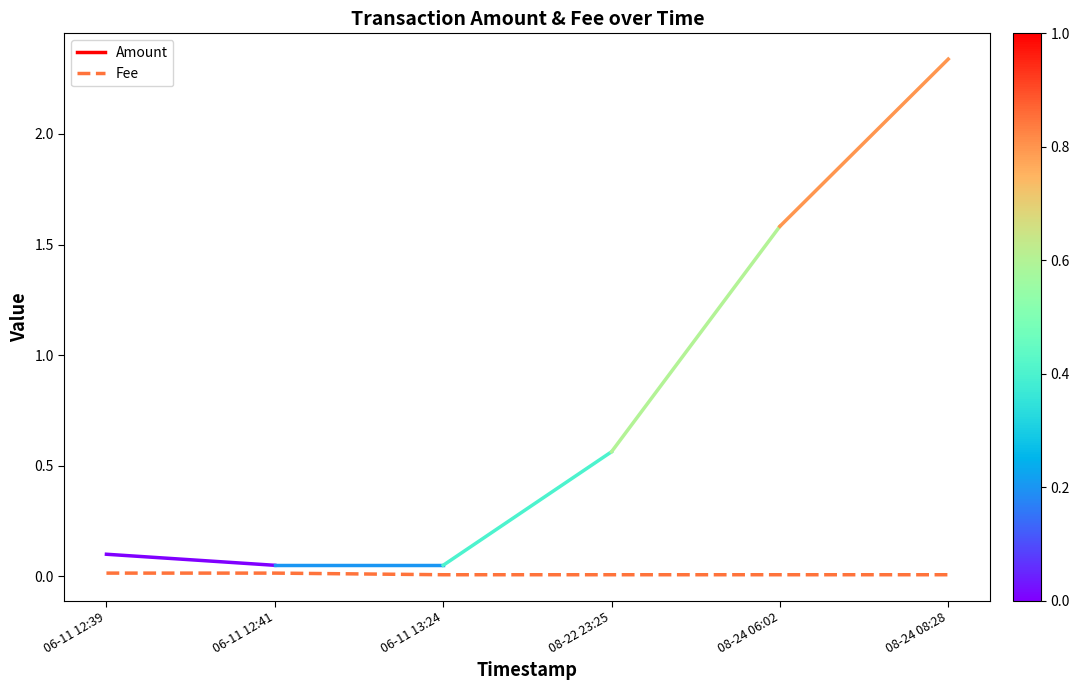

True or false: the data shows 0.0 at 06-11 12:41.

True